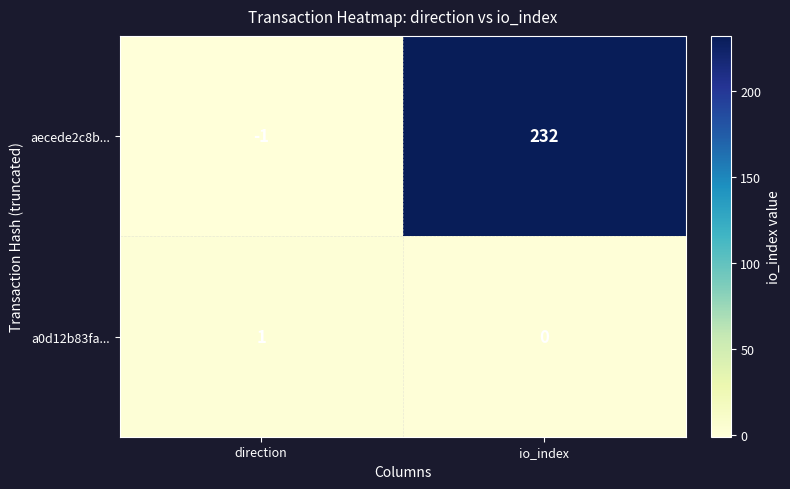

List the labels in order of aecede2c8b... value, smallest first.

direction, io_index